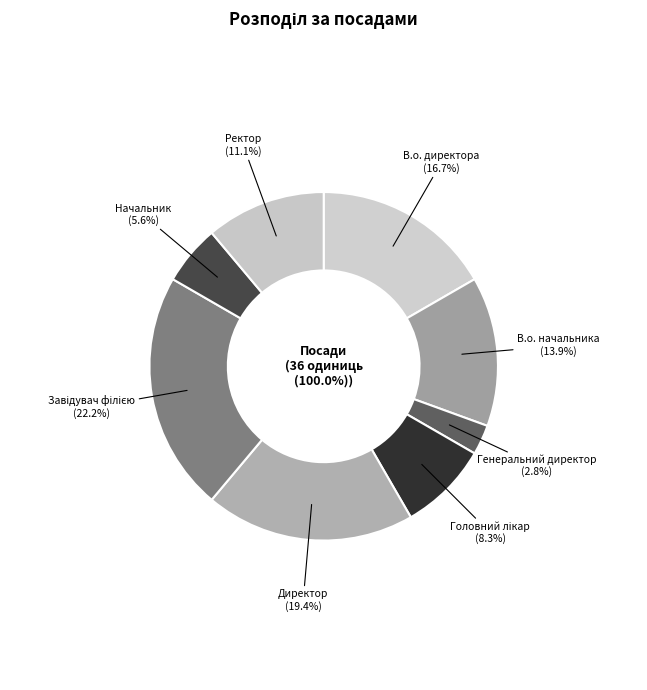

What is the ratio of the value at Генеральний директор to the value at Головний лікар?

0.3